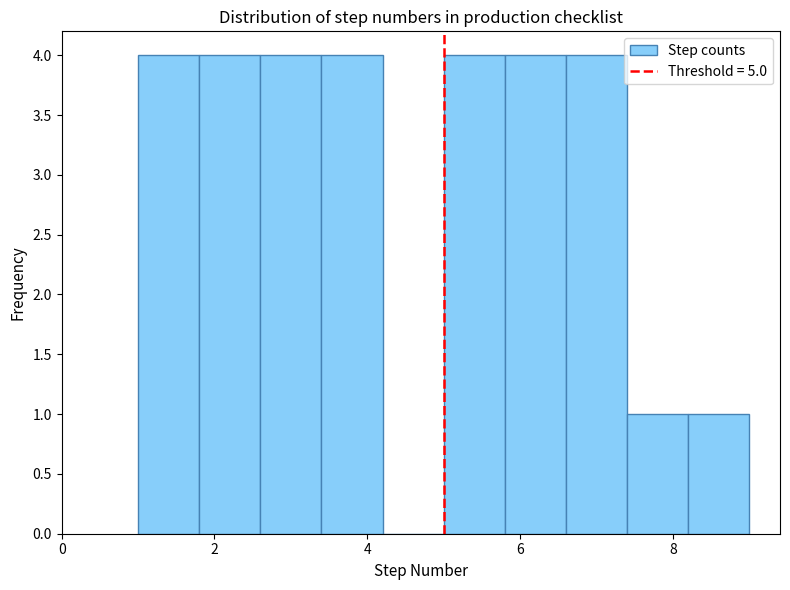

Reading left to right, list every bar in this chart as the range it spans on the x-axis followed by its height. The values are not printed on the chart, so give them approximately, as read against the axis.

1.0 to 1.8: 4
1.8 to 2.6: 4
2.6 to 3.4: 4
3.4 to 4.2: 4
4.2 to 5.0: 0
5.0 to 5.8: 4
5.8 to 6.6: 4
6.6 to 7.4: 4
7.4 to 8.2: 1
8.2 to 9.0: 1